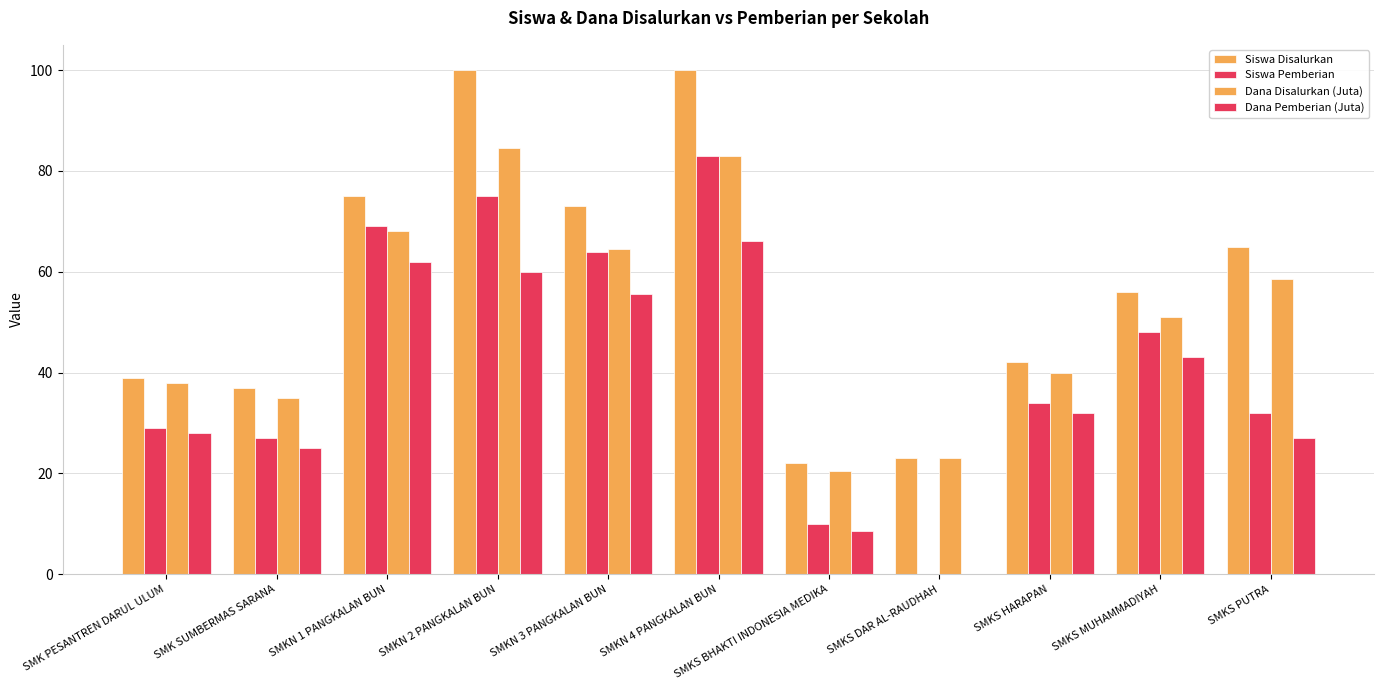

At which category is the sum across all series the highest?

SMKN 4 PANGKALAN BUN